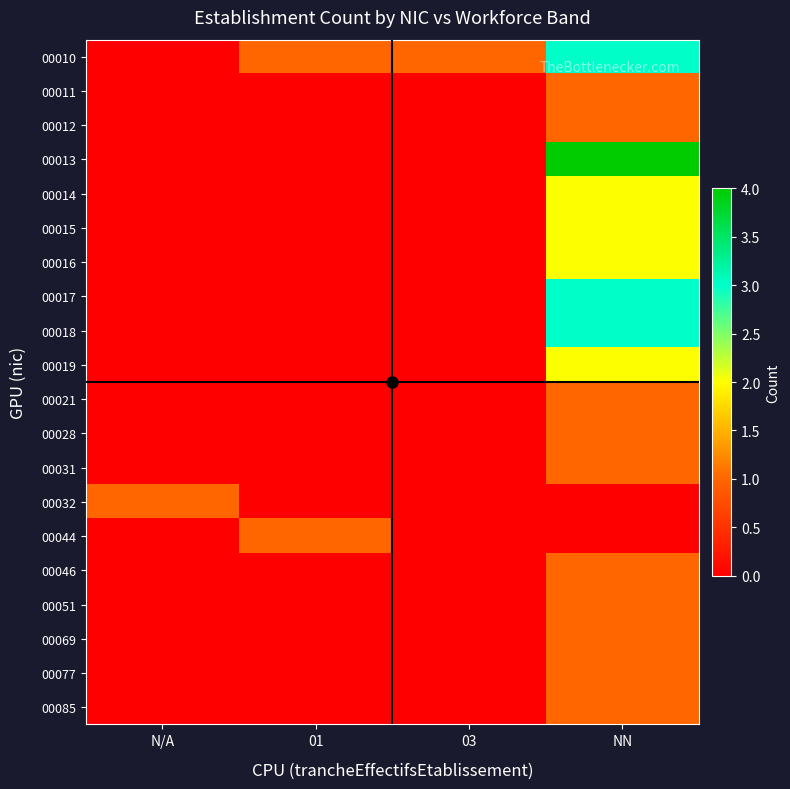

Reading right to left, transcribe all the data shown in this chart.

00010: NN=3	03=1	01=1	N/A=0
00011: NN=1	03=0	01=0	N/A=0
00012: NN=1	03=0	01=0	N/A=0
00013: NN=4	03=0	01=0	N/A=0
00014: NN=2	03=0	01=0	N/A=0
00015: NN=2	03=0	01=0	N/A=0
00016: NN=2	03=0	01=0	N/A=0
00017: NN=3	03=0	01=0	N/A=0
00018: NN=3	03=0	01=0	N/A=0
00019: NN=2	03=0	01=0	N/A=0
00021: NN=1	03=0	01=0	N/A=0
00028: NN=1	03=0	01=0	N/A=0
00031: NN=1	03=0	01=0	N/A=0
00032: NN=0	03=0	01=0	N/A=1
00044: NN=0	03=0	01=1	N/A=0
00046: NN=1	03=0	01=0	N/A=0
00051: NN=1	03=0	01=0	N/A=0
00069: NN=1	03=0	01=0	N/A=0
00077: NN=1	03=0	01=0	N/A=0
00085: NN=1	03=0	01=0	N/A=0